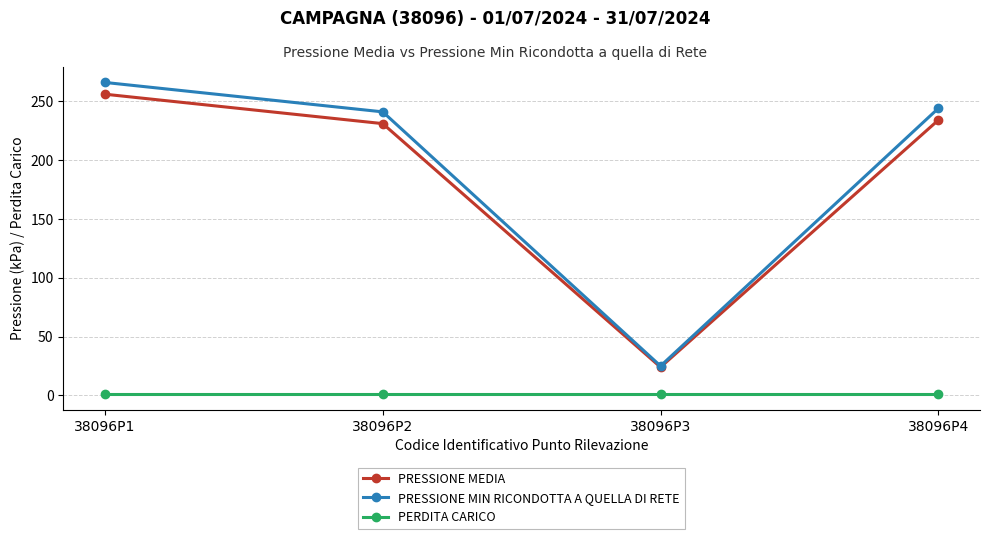

What is the spread (max minus min) of values at 38096P3?

24